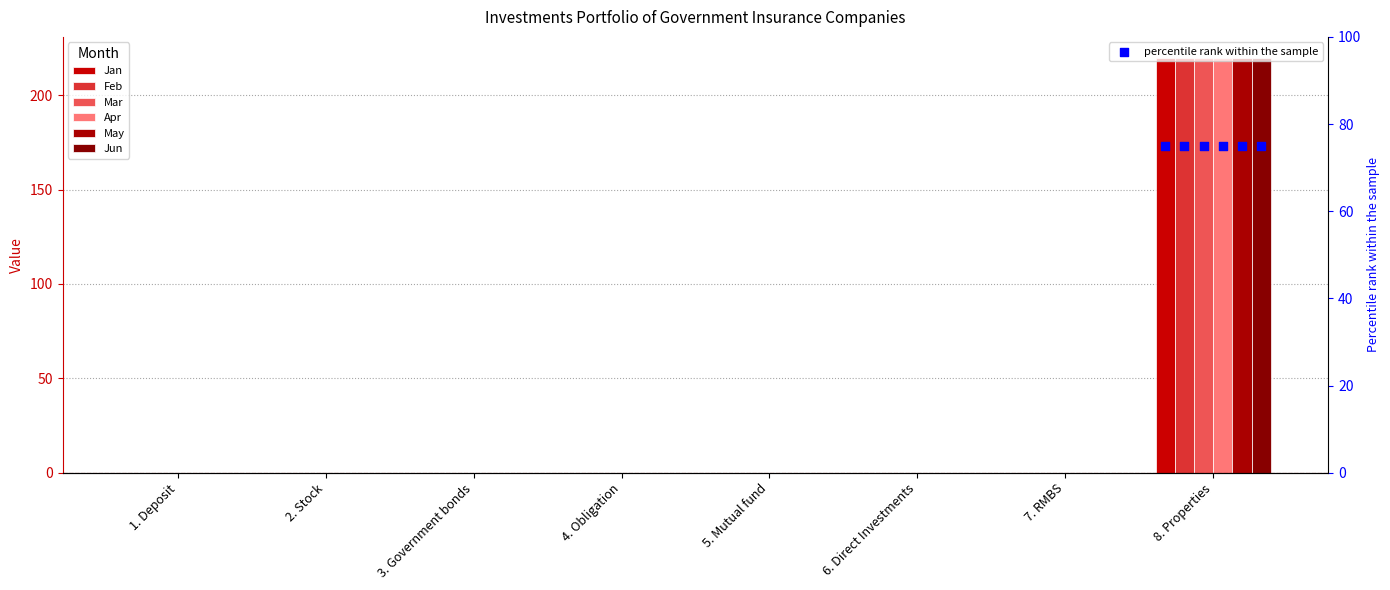

At which category is the sum across all series the highest?

8. Properties